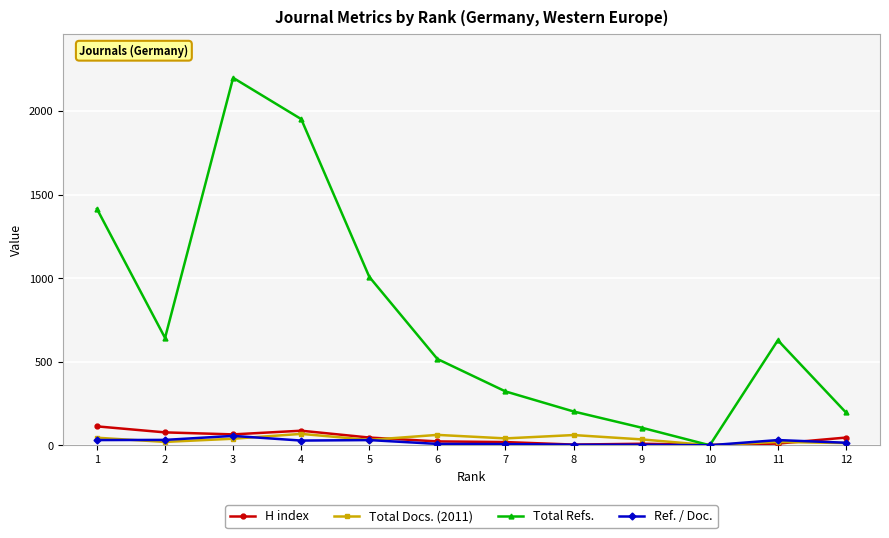

How many lines are shown in the chart?

4